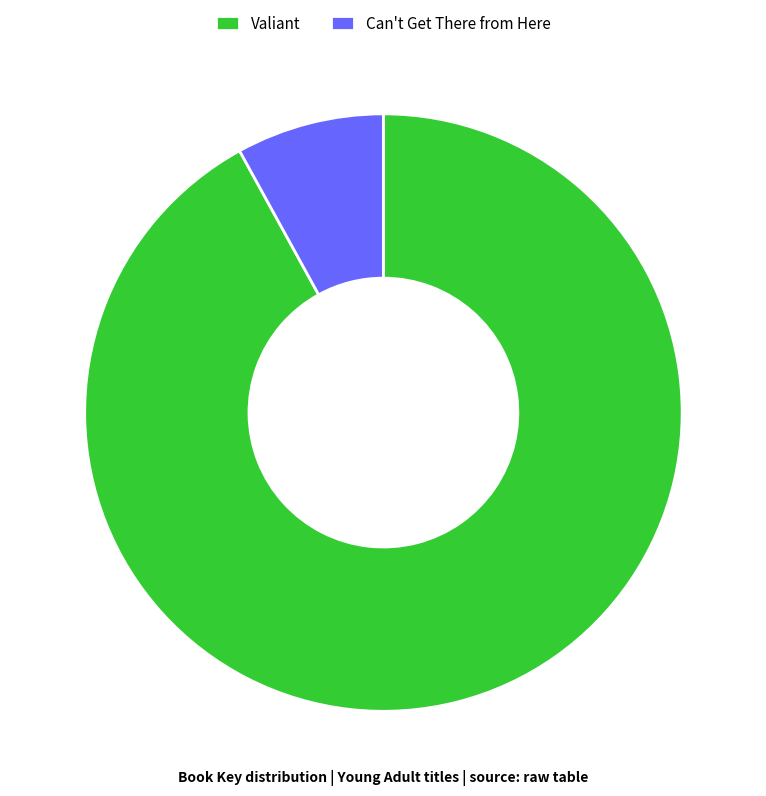

What is the ratio of the value at Valiant to the value at Can't Get There from Here?

11.5